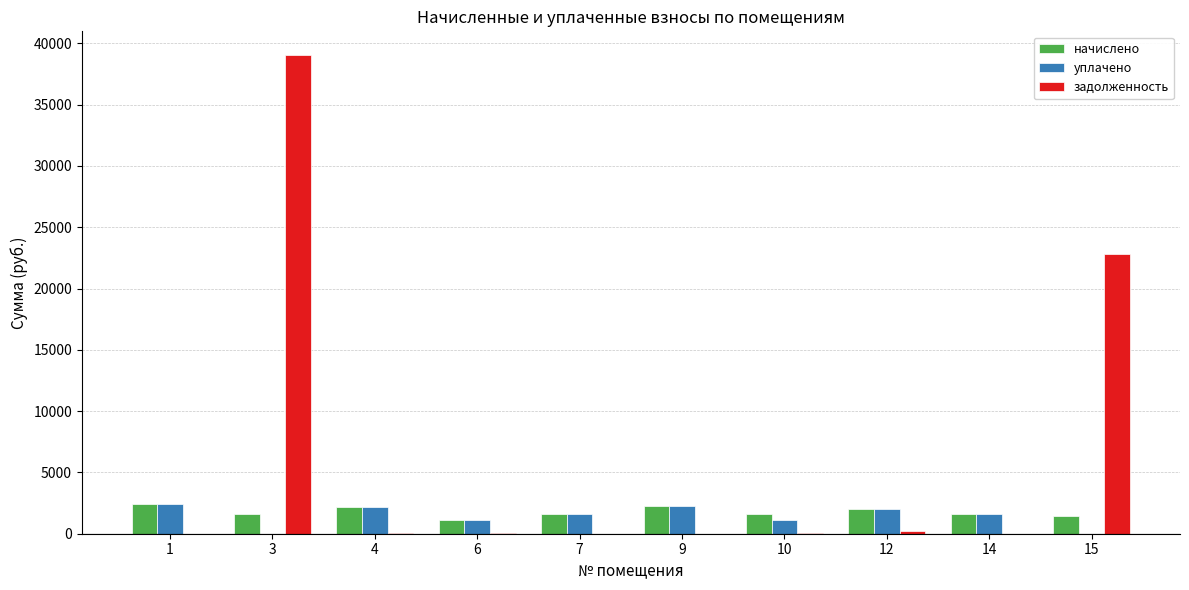

The уплачено series shows 1092.5 at 10. True or false?

True